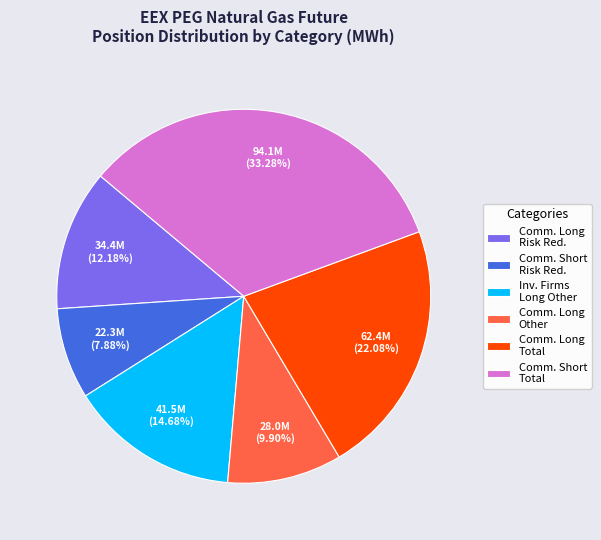

Is the sum of Inv. Firms Long Other and Comm. Long Total greater than half?

No